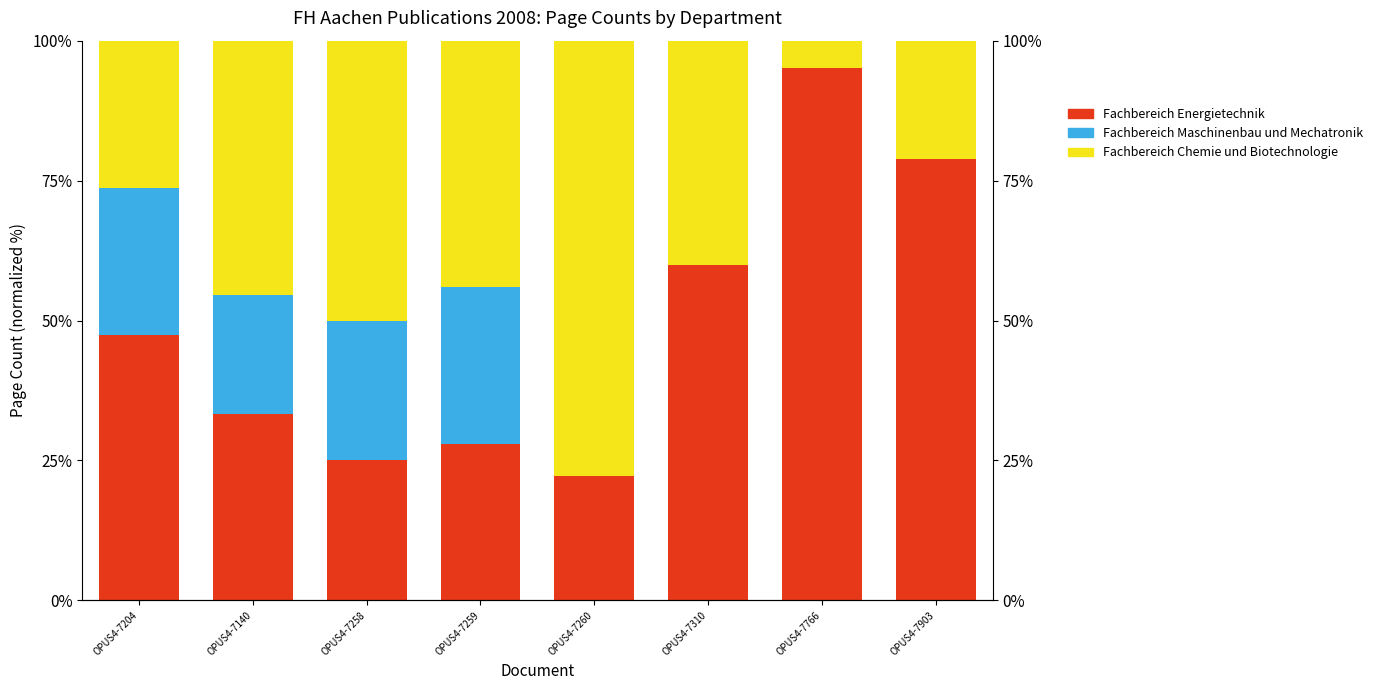

What is the value of the Fachbereich Chemie und Biotechnologie bar at the 6th from the left?

40.0